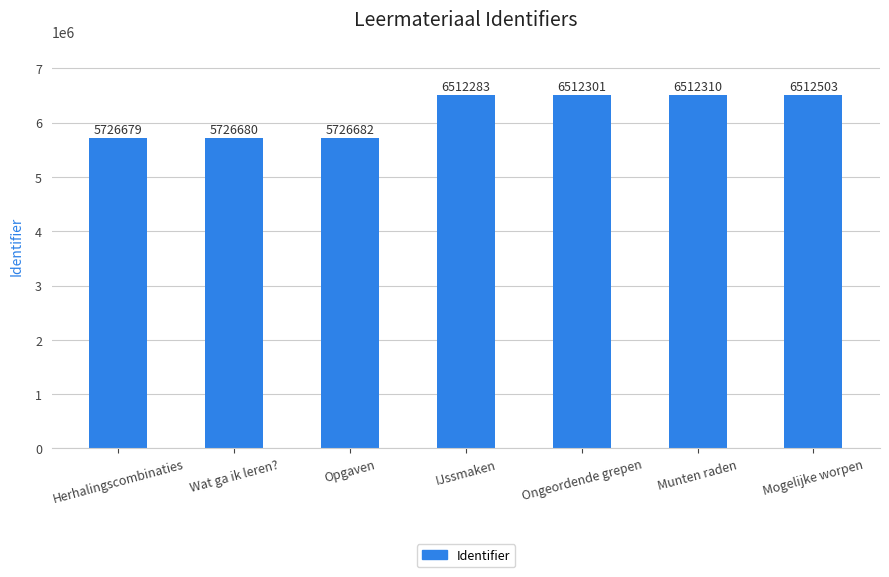

How many distinct data groups are displayed?

1